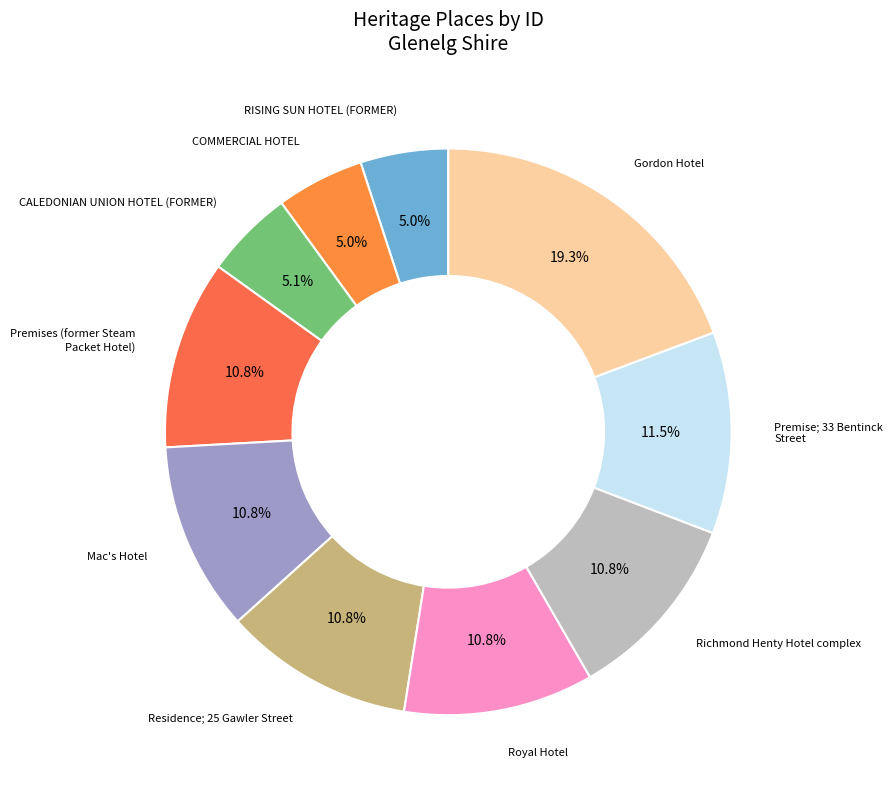

To the nearest percent, what portion does Royal Hotel represent?

11%